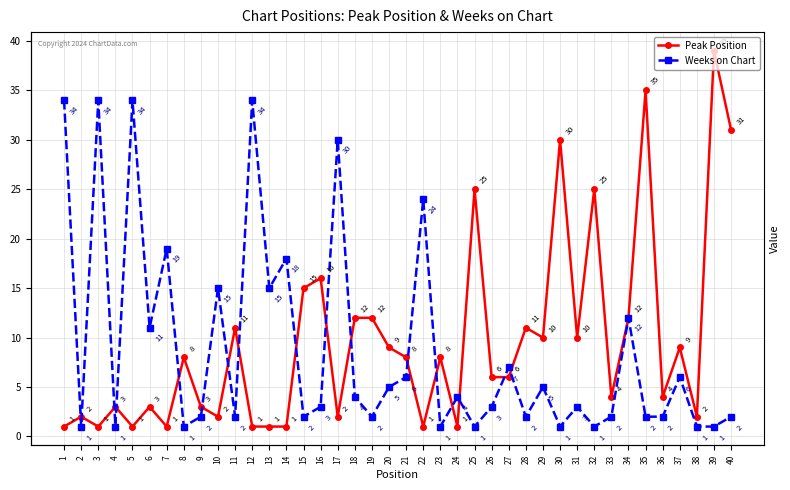

At which label does Peak Position first exceed 8?

11